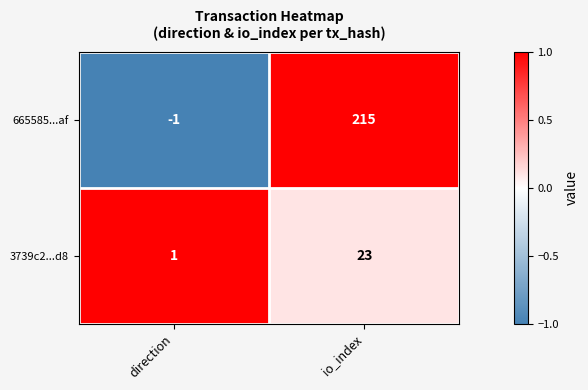

The value of 3739c2...d8 at io_index is 7. True or false?

False